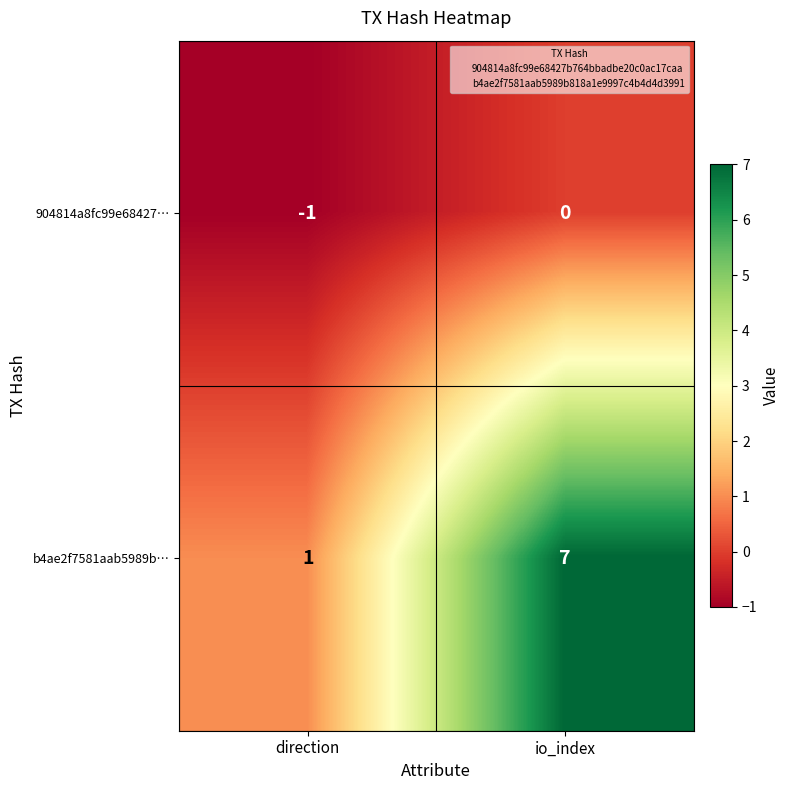

Is it true that 904814a8fc99e68427… equals -1 at direction?

True